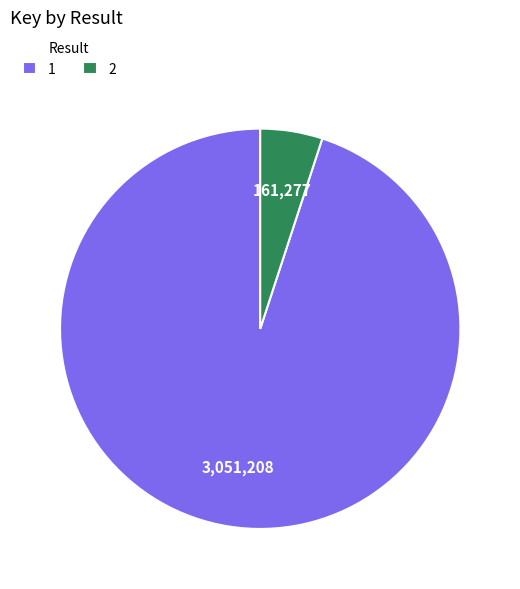

True or false: 2 accounts for 5% of the total.

True